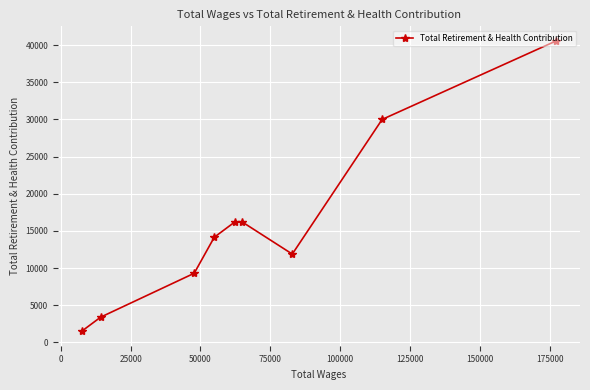

What is the sum of all values?

143166